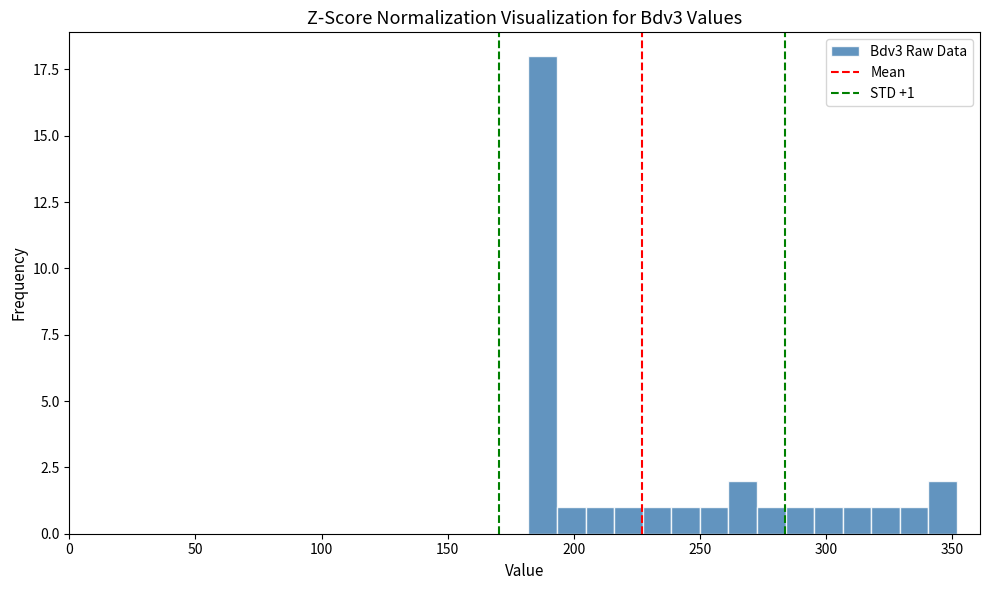

Read against the x-axis, roughly where is the centre of the tallest bar?

190